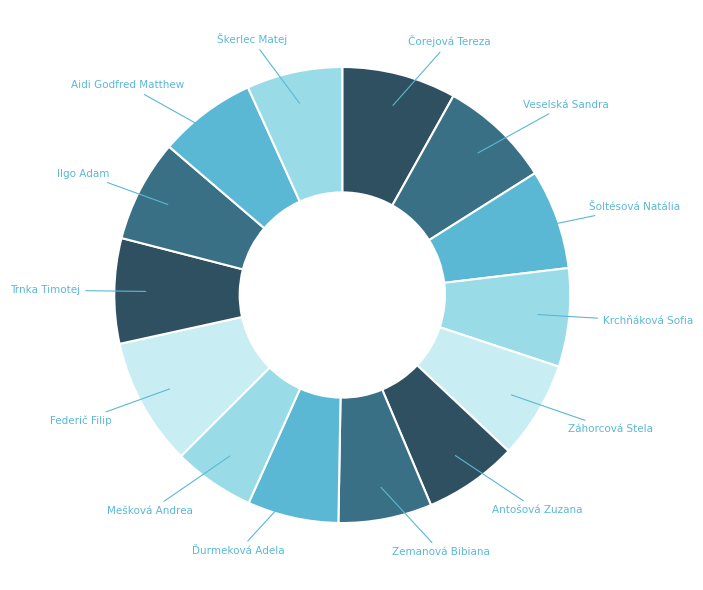

Count the number of slices in the pie.

14